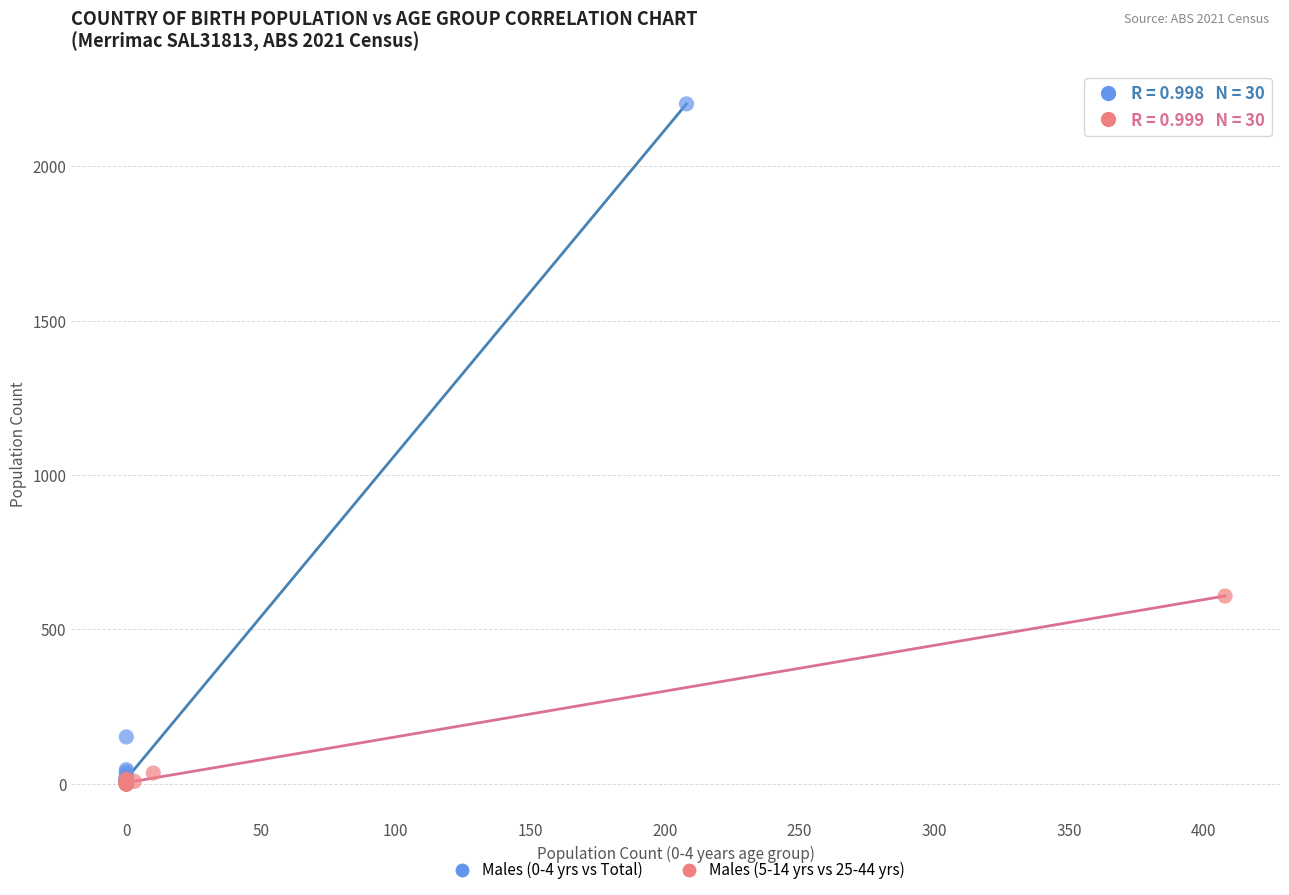

Which series reaches the maximum Y coordinate?

Males (0-4 yrs vs Total)